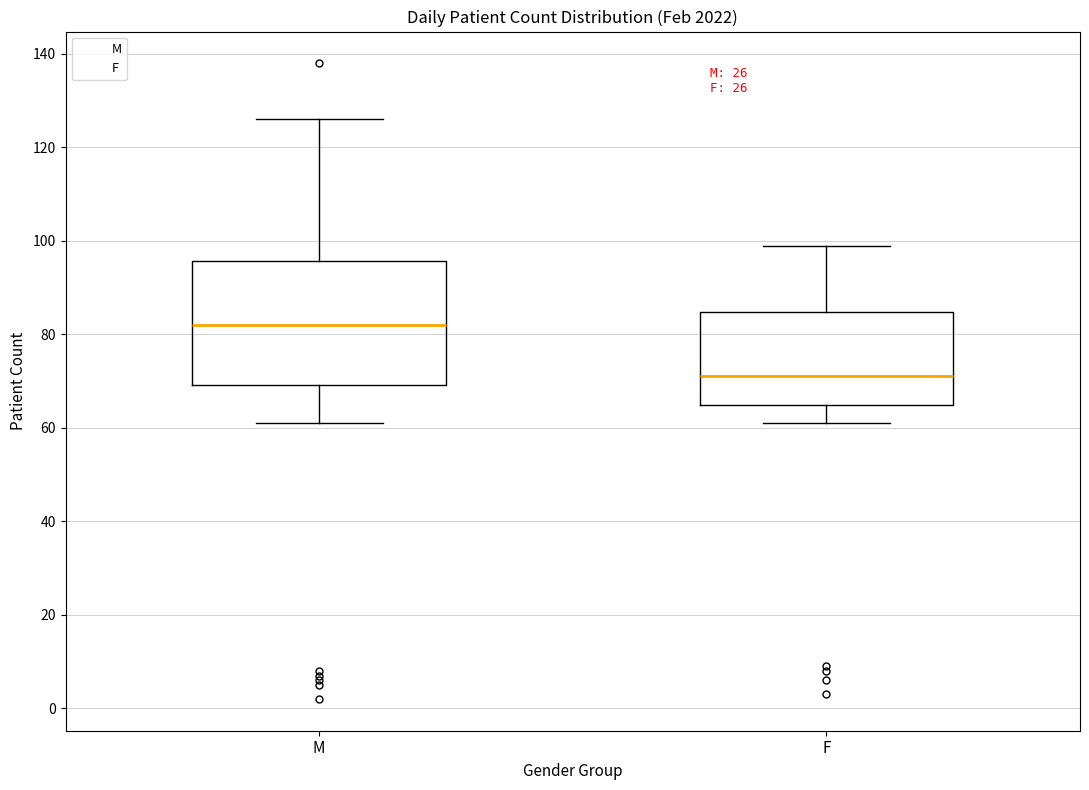

Which box's median line is the highest?

M